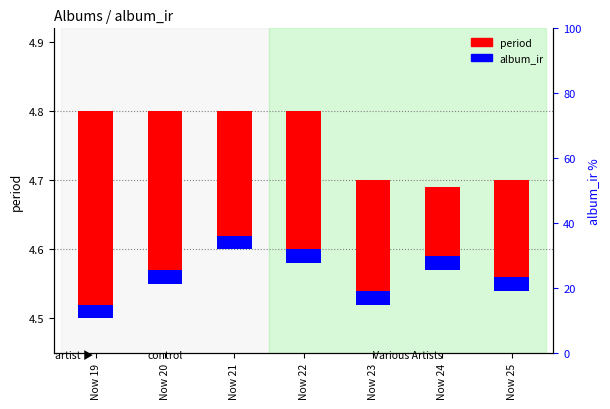

Which category has the highest value across all series?

Now 19